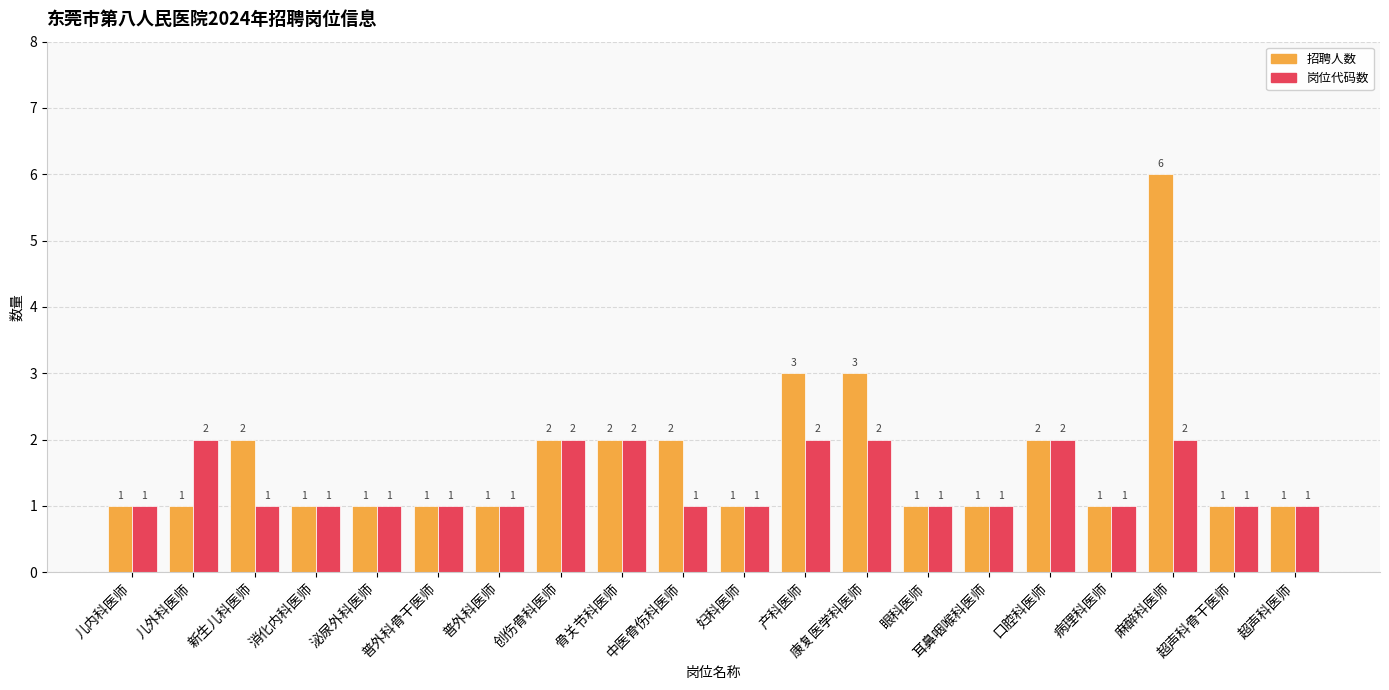

How many data points in 岗位代码数 are above 1?

7